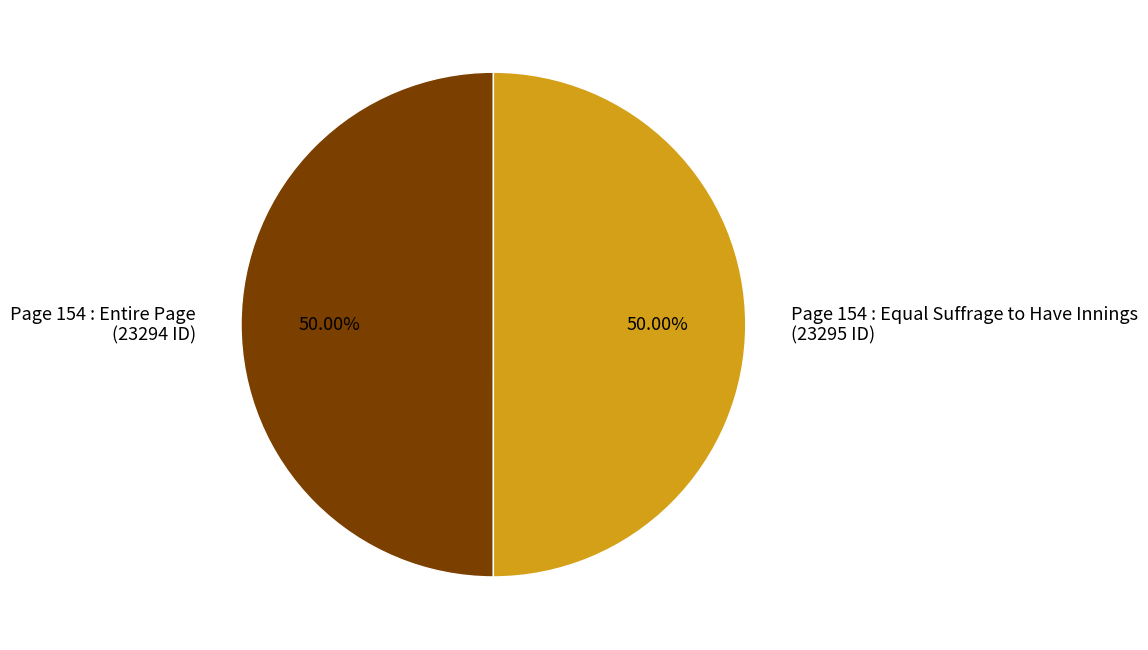

Do Page 154 : Entire Page (23294 ID) and Page 154 : Equal Suffrage to Have Innings (23295 ID) together represent more than half of the pie?

Yes